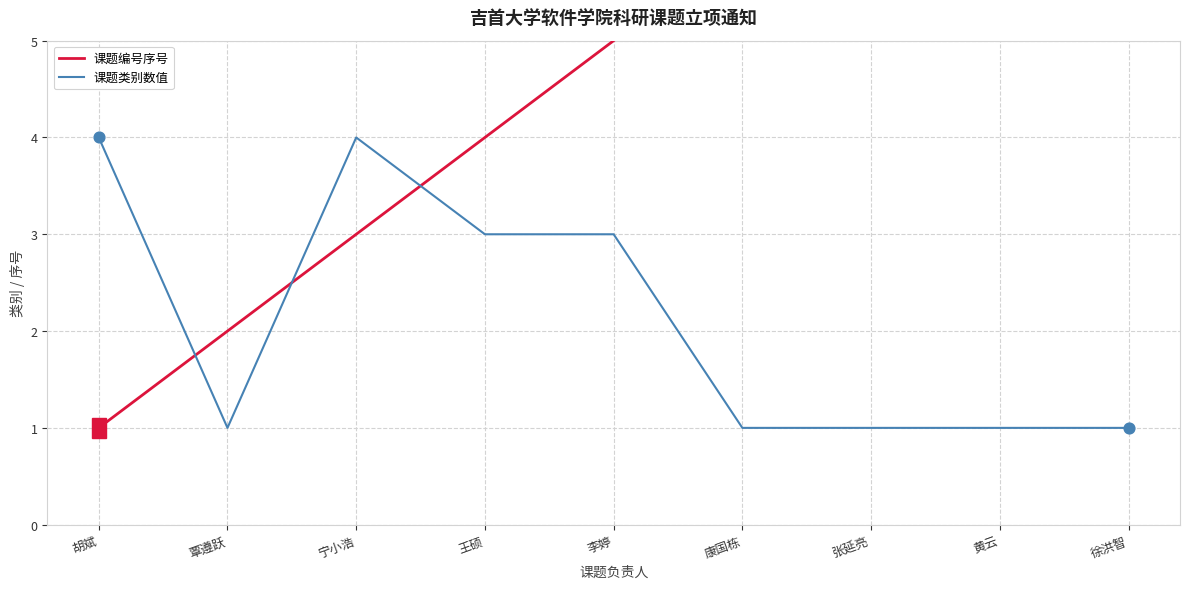

Which series contains the lowest Y value?

课题编号序号